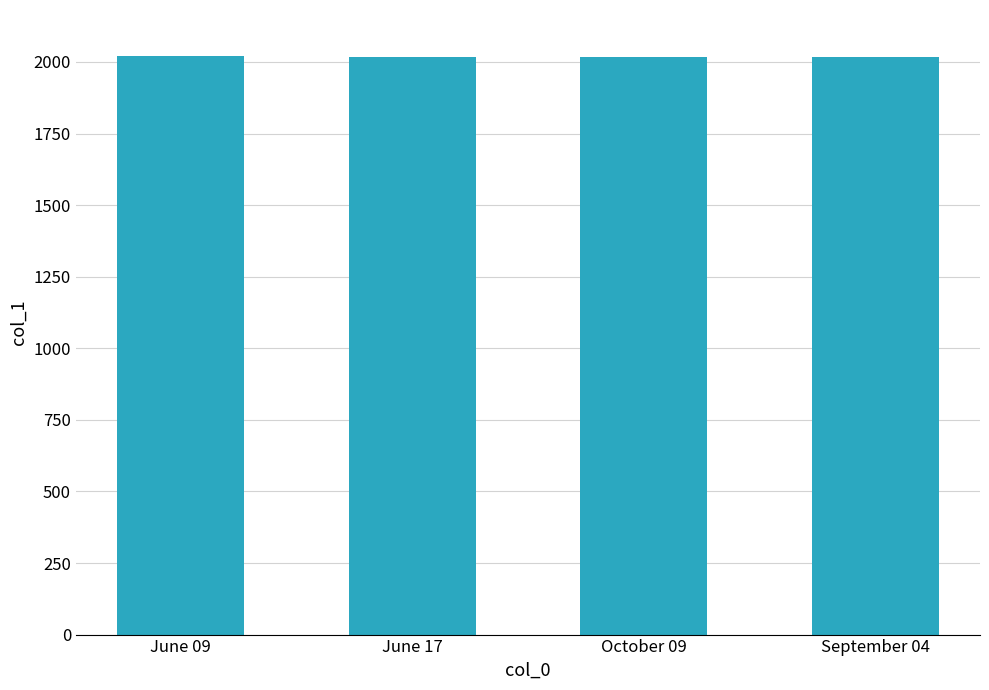

Does the chart contain any negative values?

No